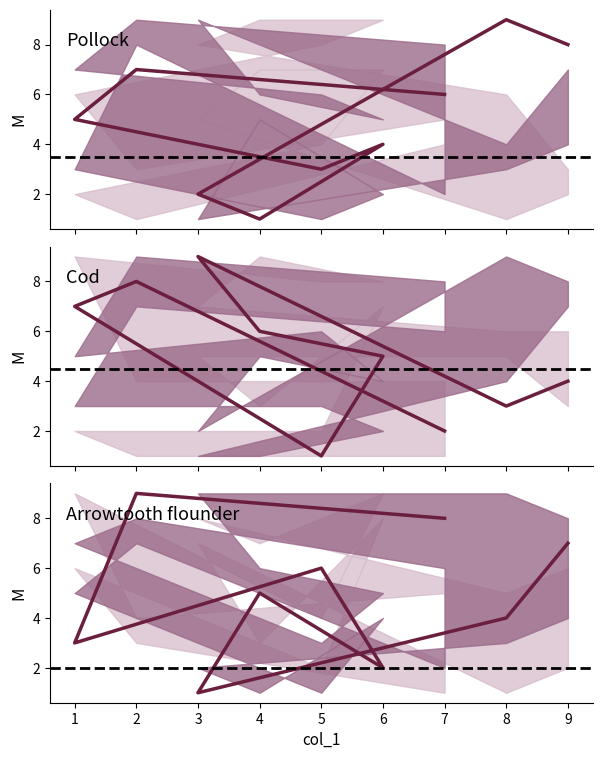

In col_9, how many points are lower than both neighbors (excluding endpoints)?

2